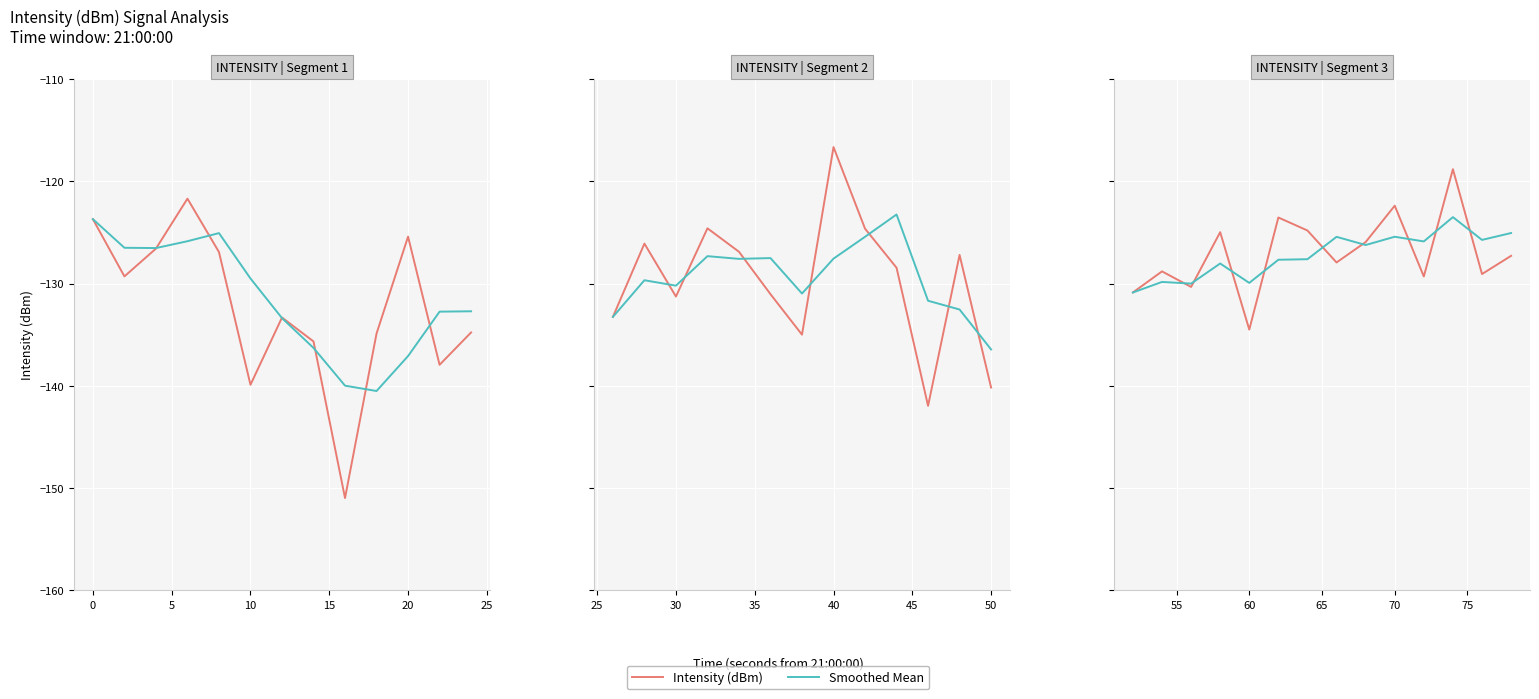

Rank the series at 0 from lowest to highest value.

Smoothed Mean, Intensity (dBm)